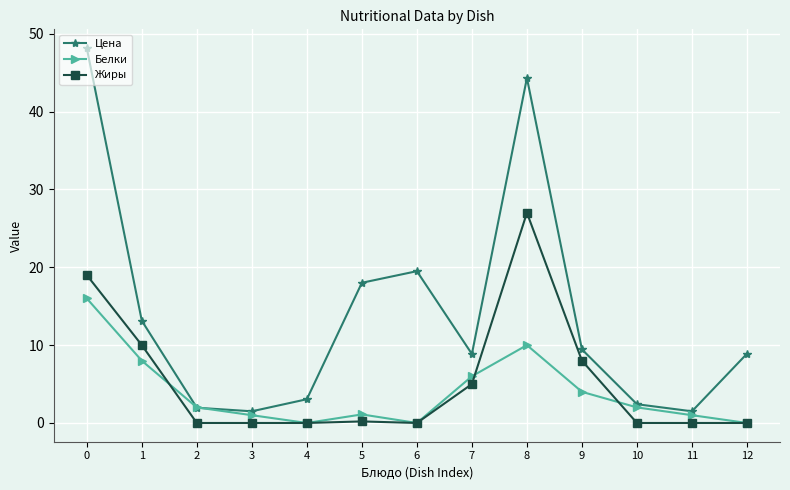

What is the maximum value shown in the chart?

48.2